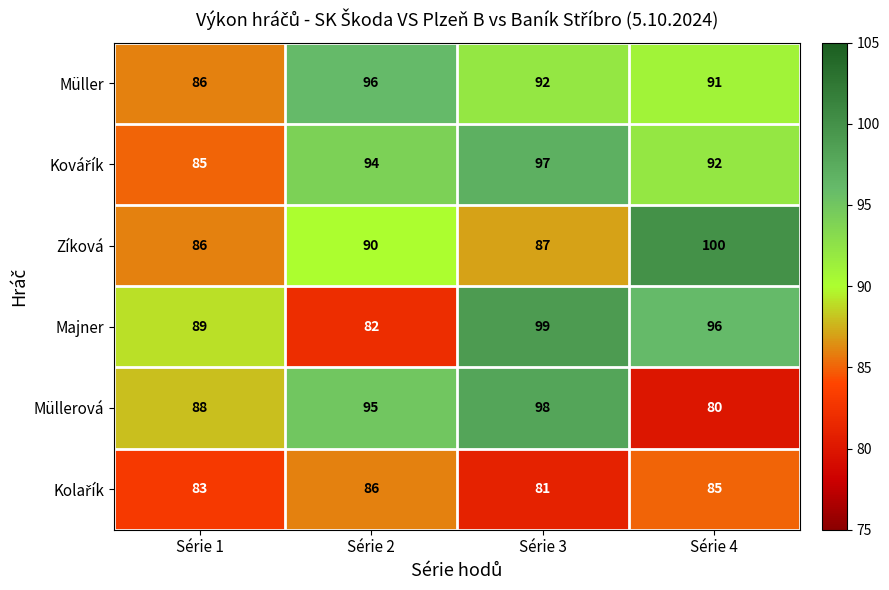

How many Müller values are between 91 and 96?

3